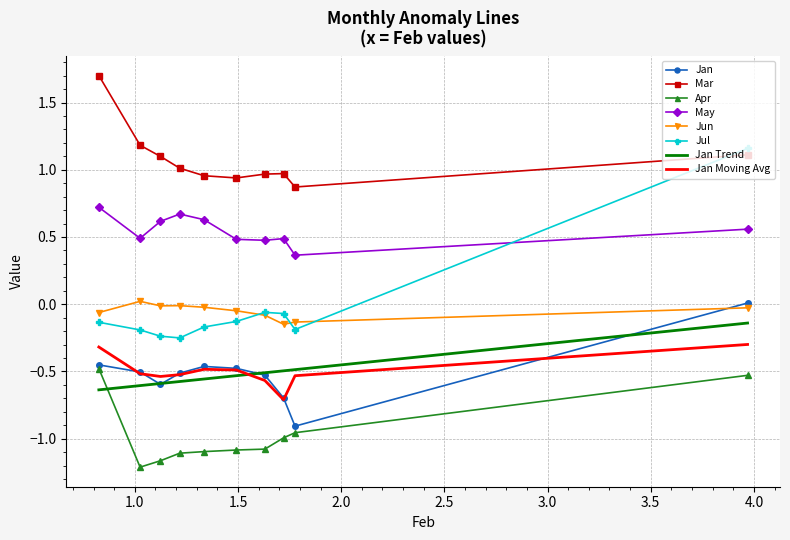

Is it true that Jun equals -0.1 at pct15?

True